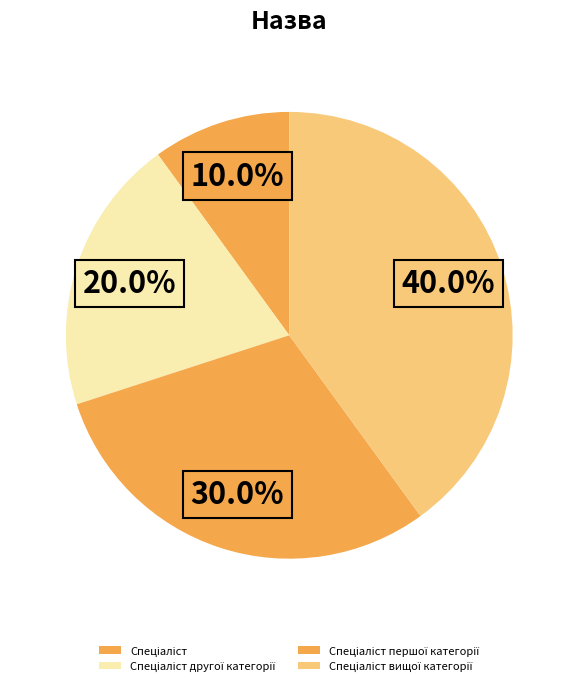

How many segments does this pie chart have?

4